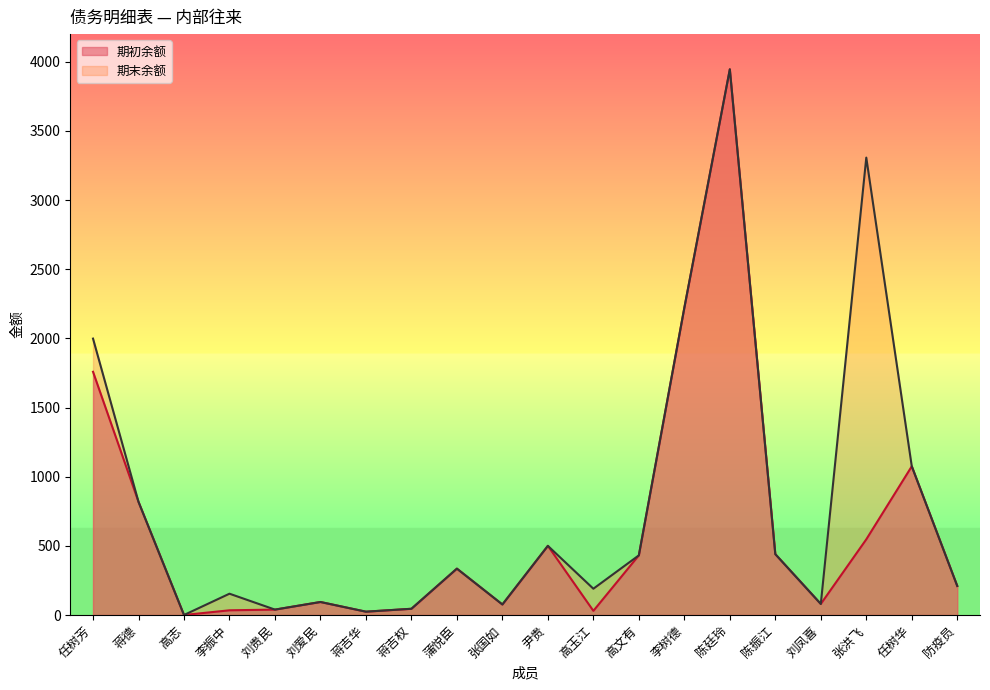

Which label corresponds to the largest value in the chart?

陈廷玲